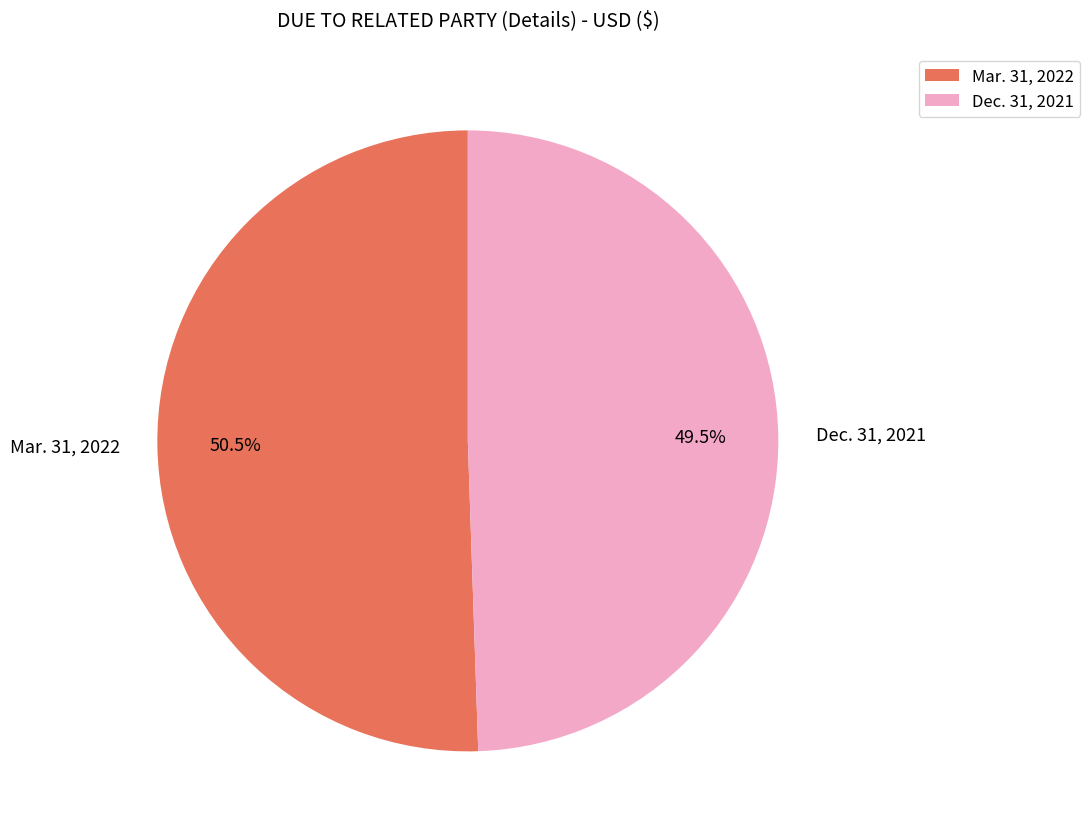

Which category has the smallest portion of the pie?

Dec. 31, 2021